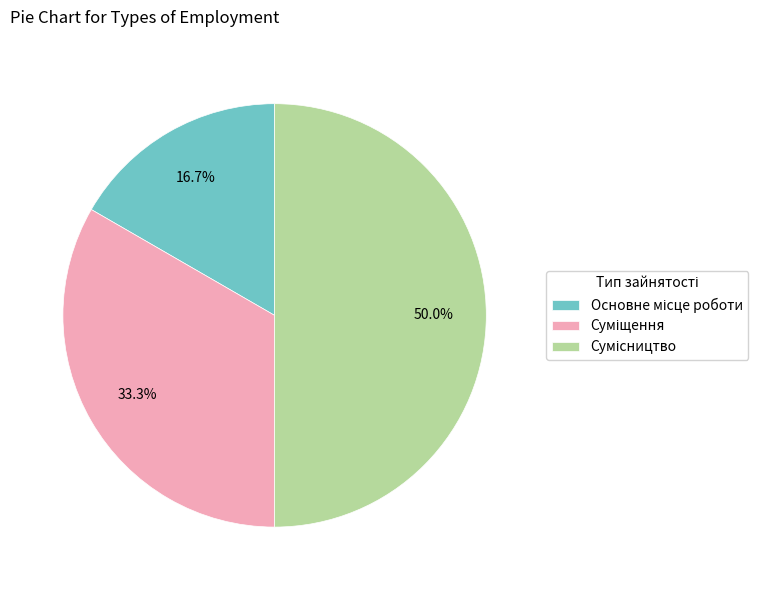

What is the ratio of the value at Суміщення to the value at Основне місце роботи?

2.0